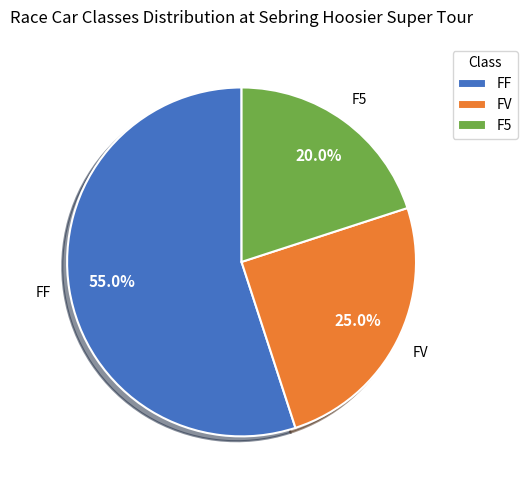

Which has a higher value, F5 or FV?

FV